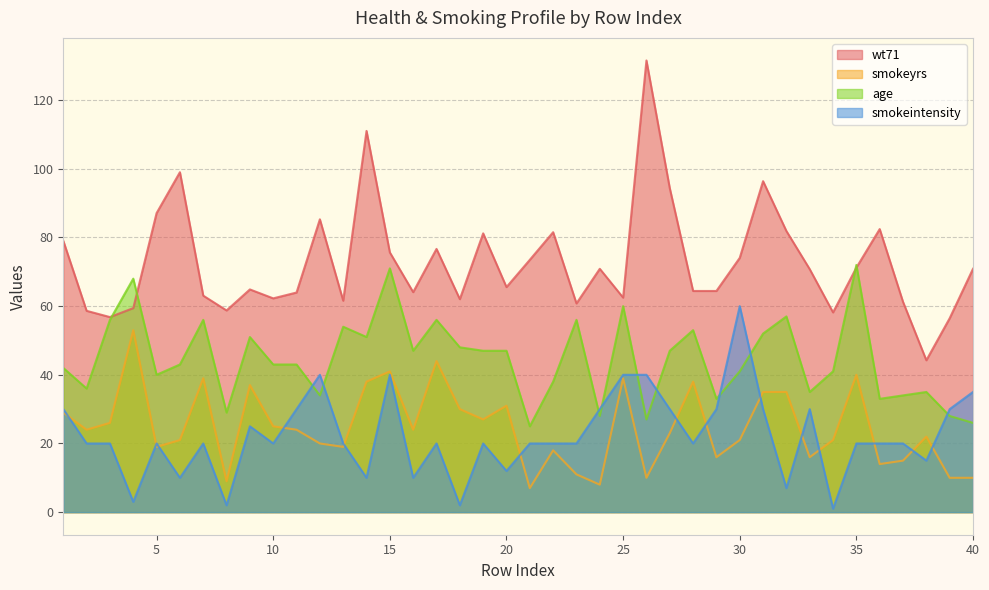

The value of wt71 at 17 is 104.6. True or false?

False